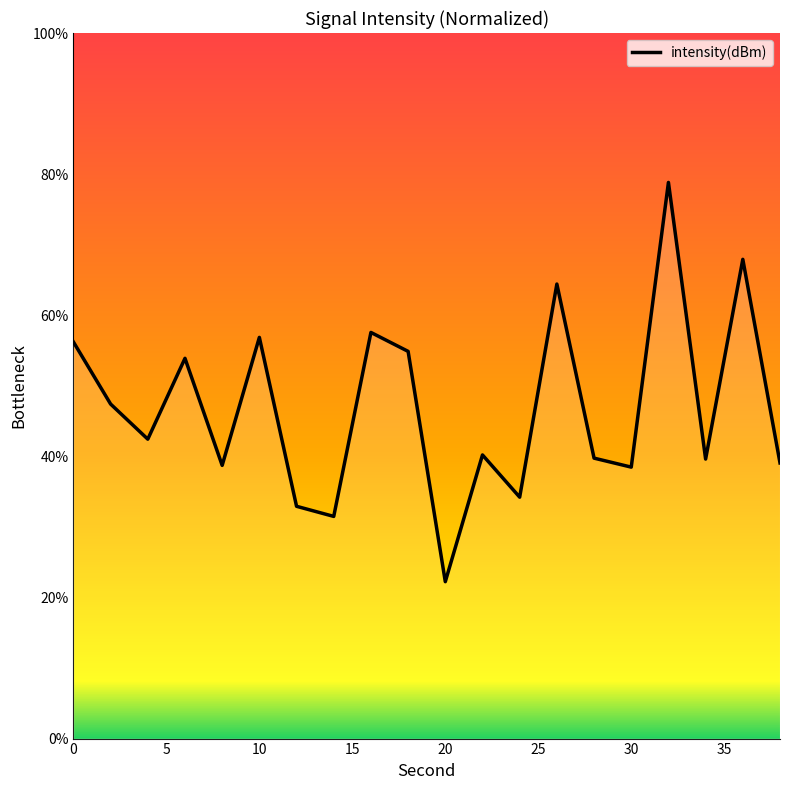

What is the difference between the maximum and minimum values?

56.6